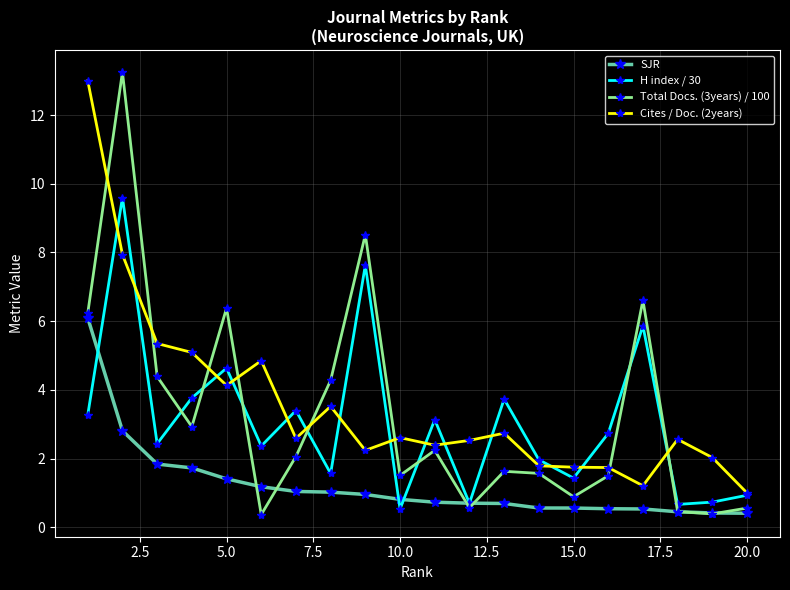

Which series has the largest range (max minus min)?

Total Docs. (3years) / 100